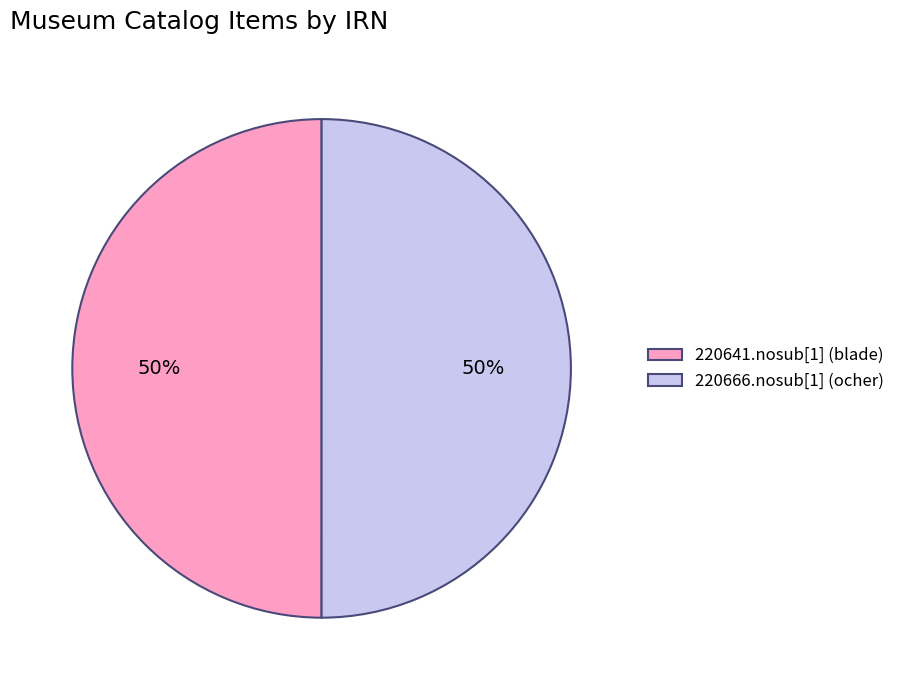

Combined, do 220666.nosub[1] (ocher) and 220641.nosub[1] (blade) account for over 50%?

Yes